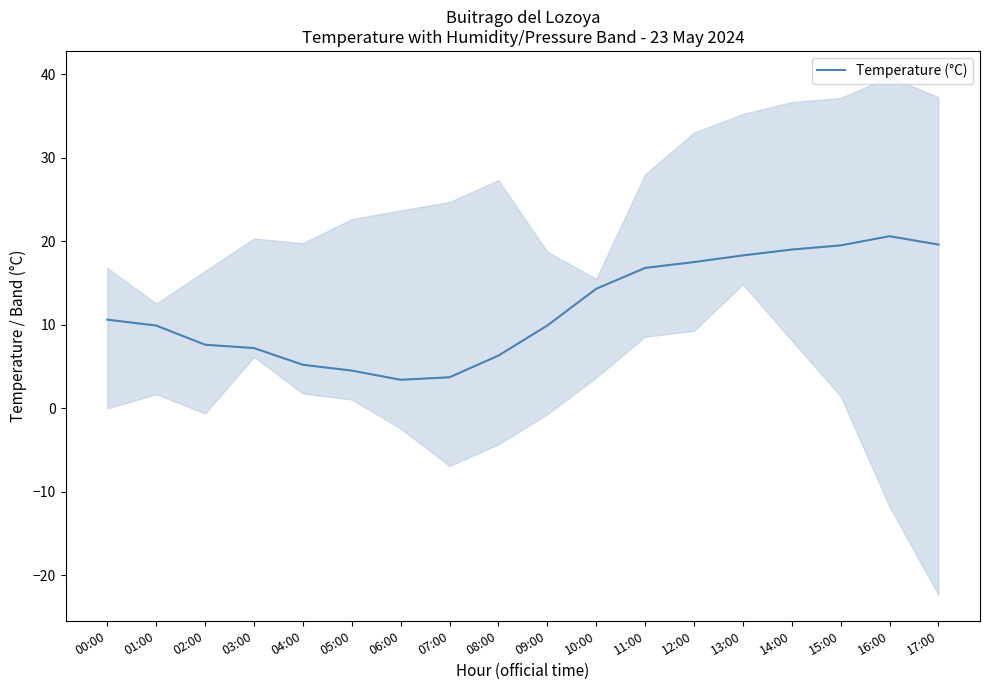

What position from the right is 07:00?

11